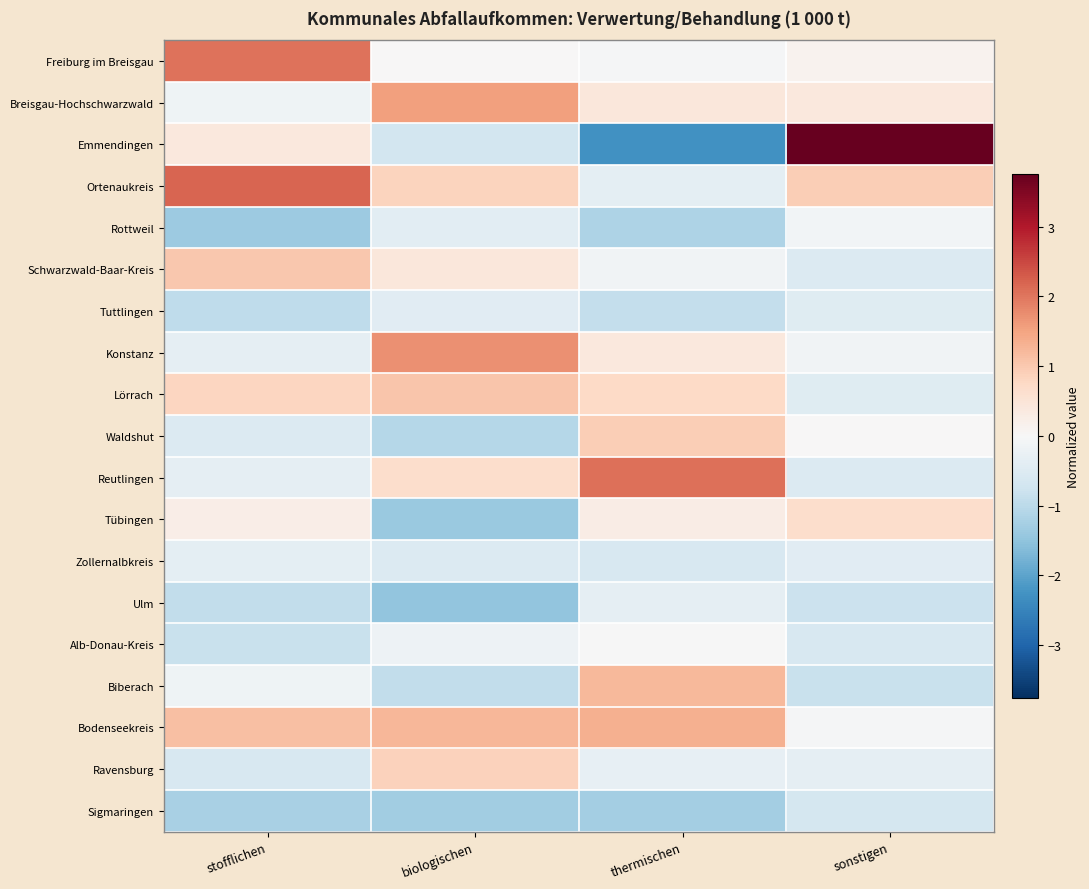

Between thermischen and biologischen, which is larger?

biologischen